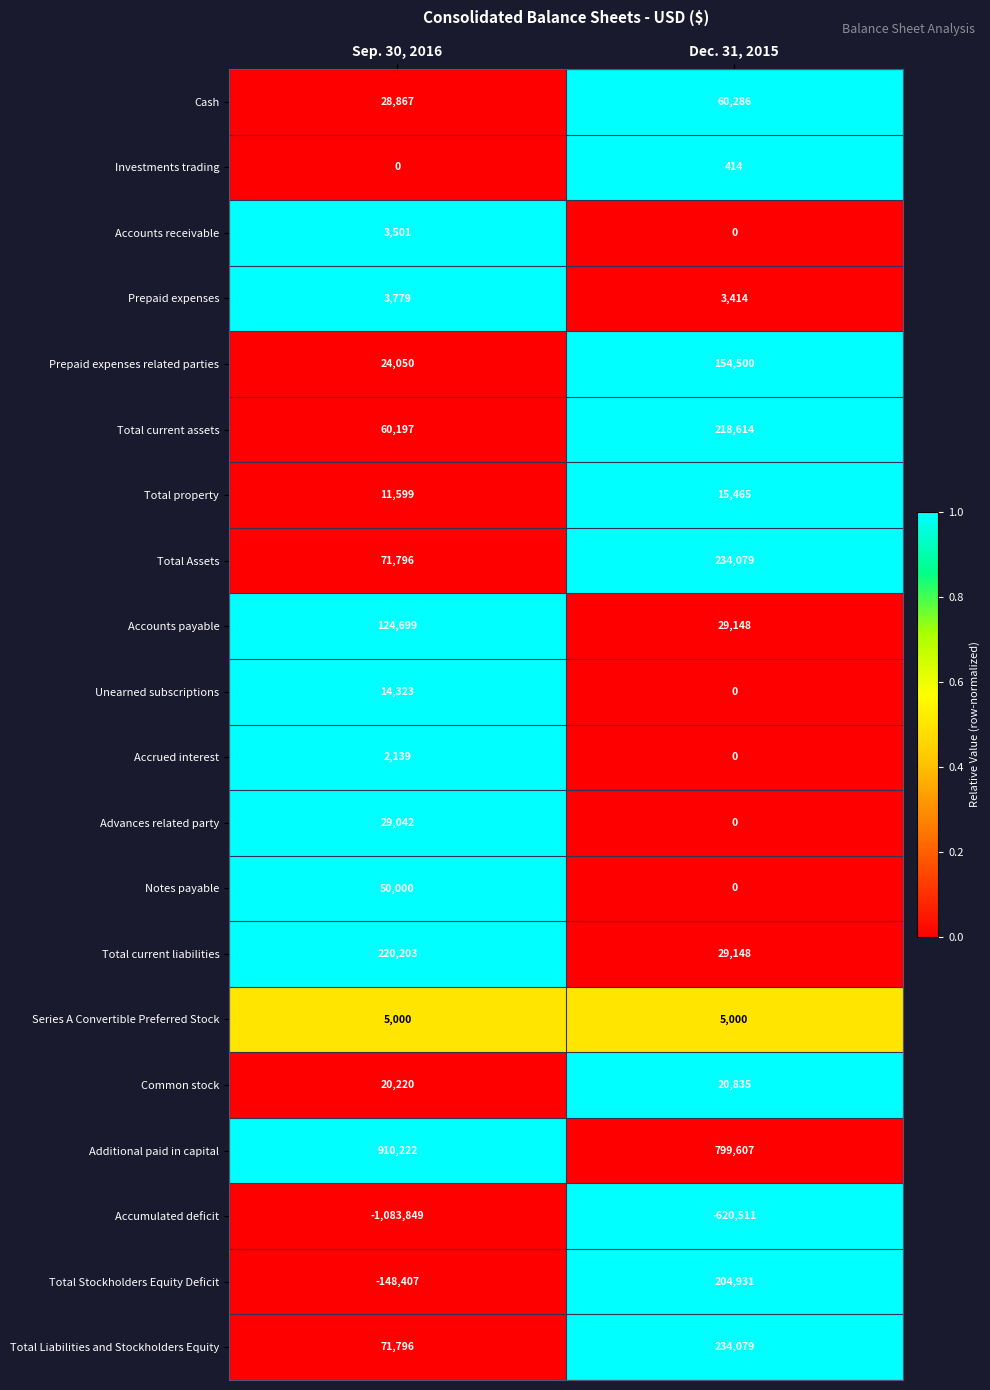

What is the difference between the Advances related party values at Dec. 31, 2015 and Sep. 30, 2016?

29042